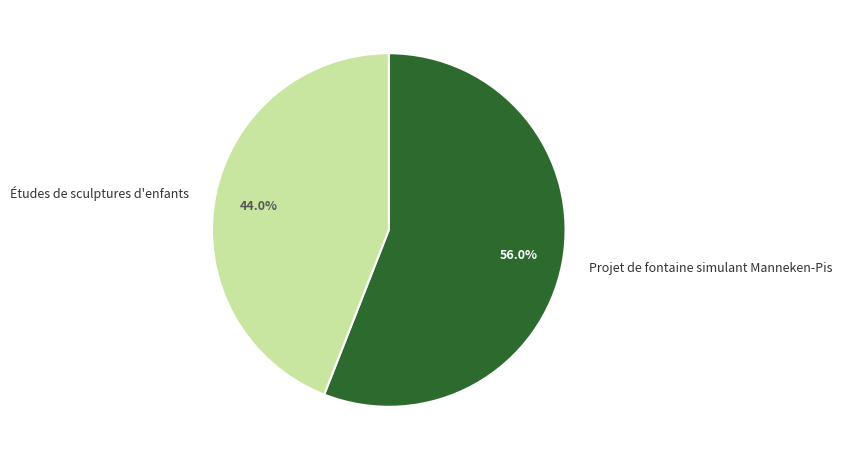

Which category has the biggest portion of the pie?

Projet de fontaine simulant Manneken-Pis